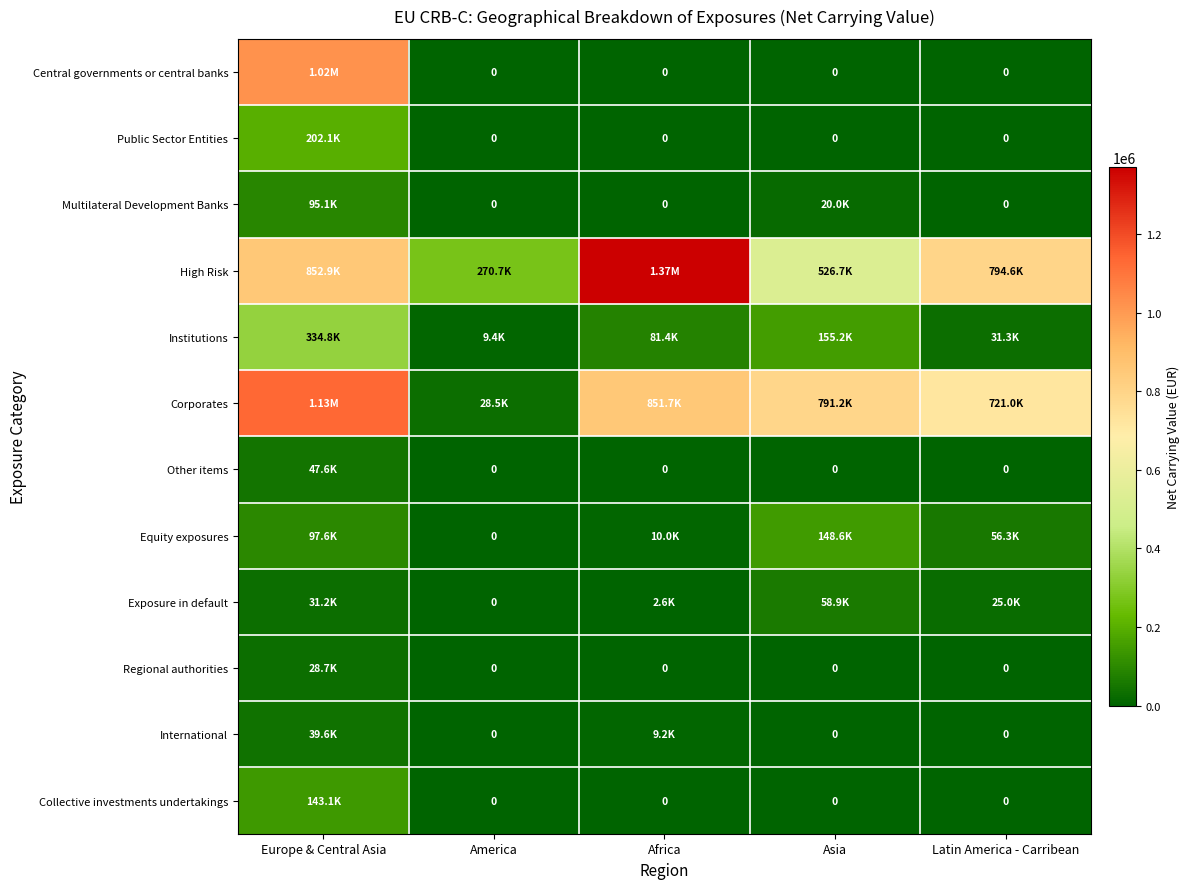

How many values in Exposure in default are above zero?

4